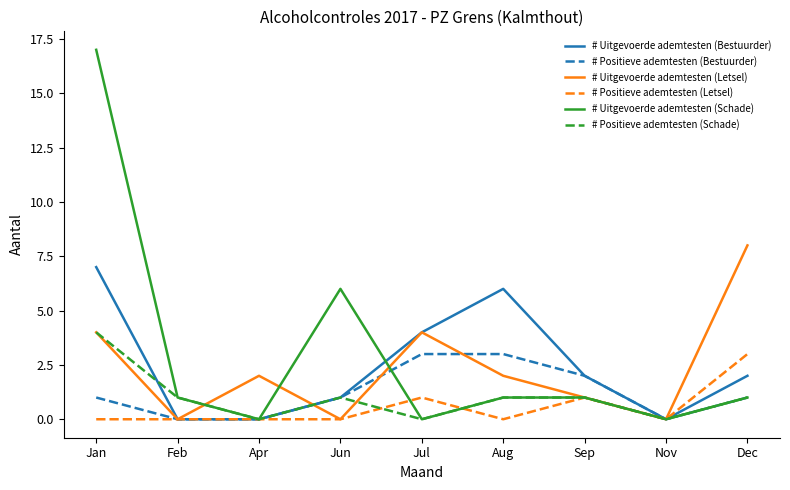

What is the difference between the highest and lowest values at Dec?

7